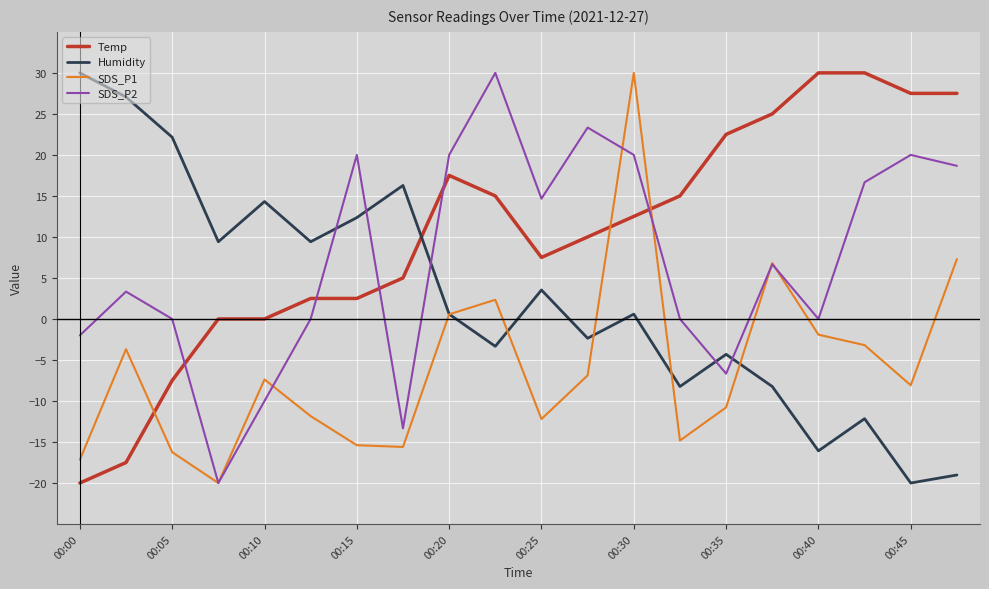

Which series has the largest total across all categories?

Temp